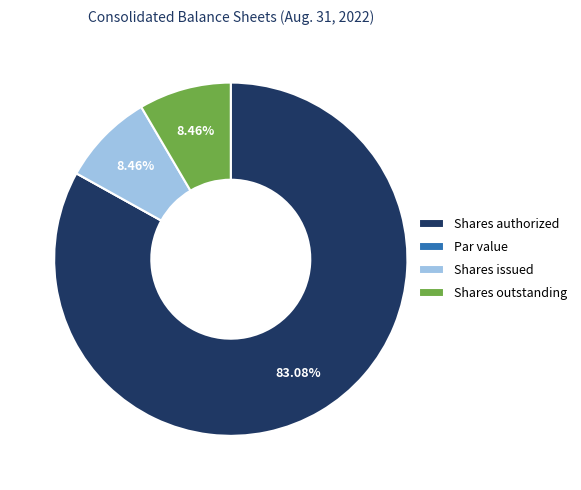

Approximately how many times larger is the value at Shares issued compared to Shares outstanding?

1.0